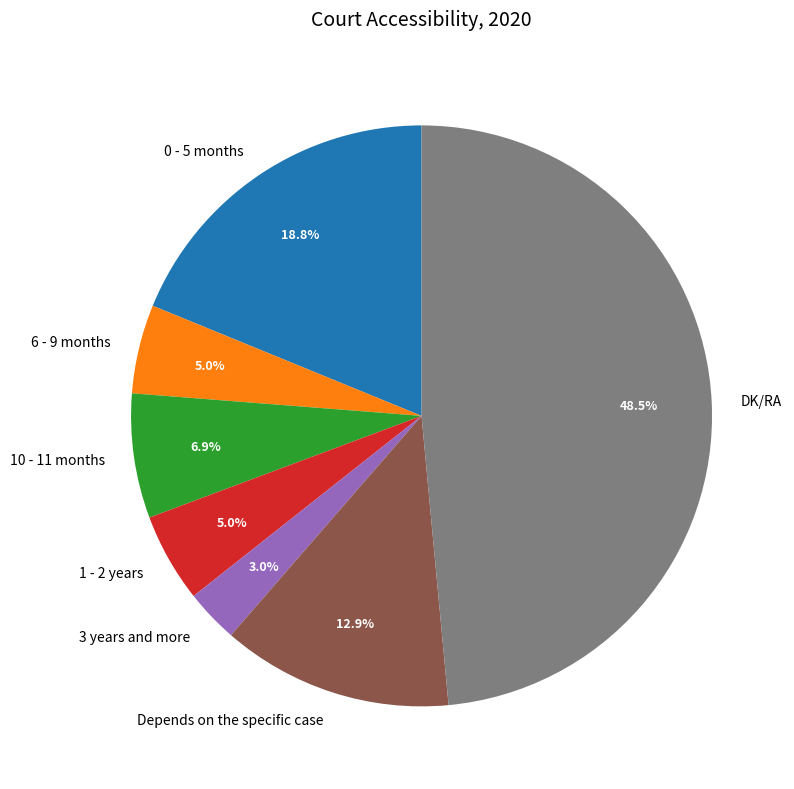

Approximately how many times larger is the value at 0 - 5 months compared to 1 - 2 years?

3.8